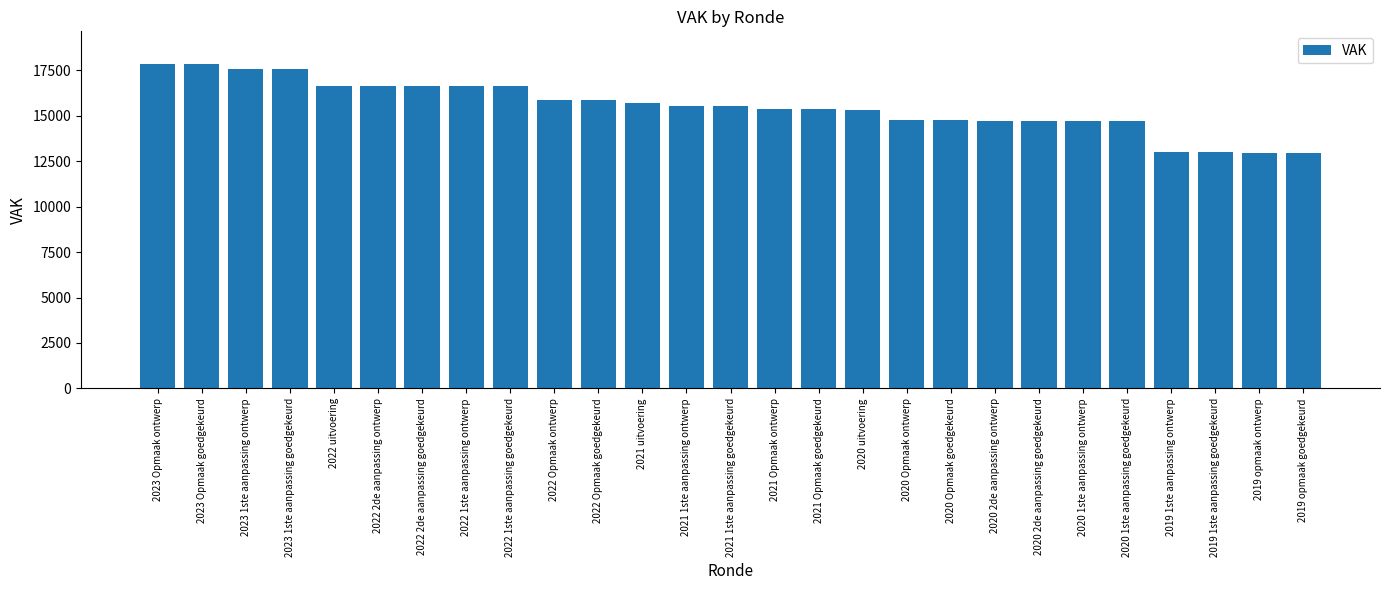

What is the value of the 1st bar from the left?

17845